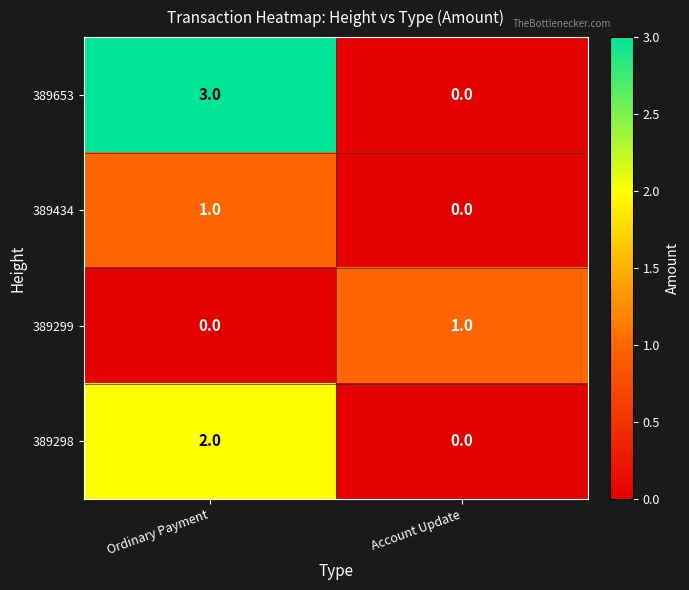

At which category is the sum across all series the highest?

Ordinary Payment